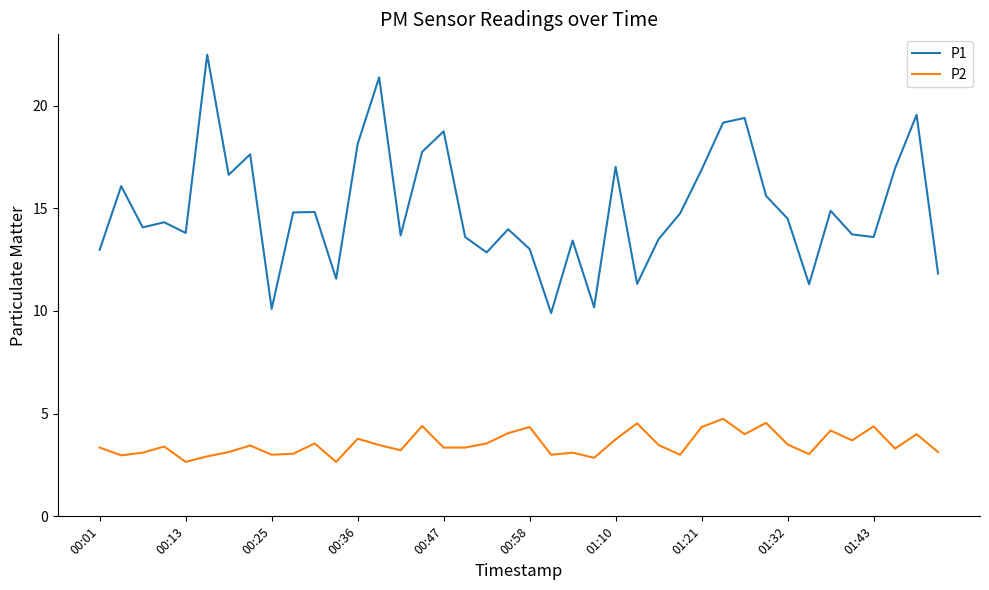

What is the maximum value for P2?

4.8